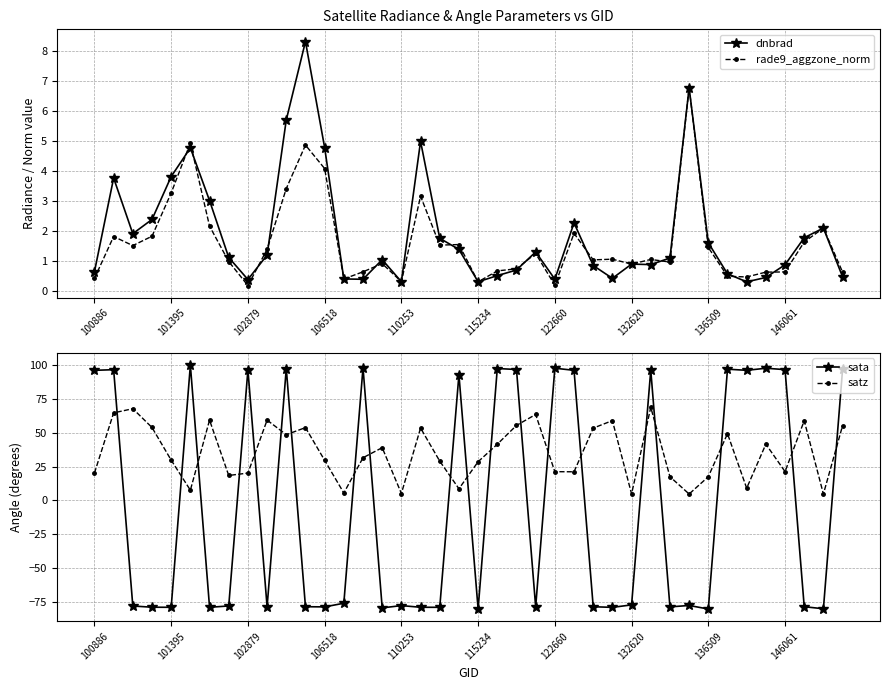

What is the minimum value for dnbrad?

0.3